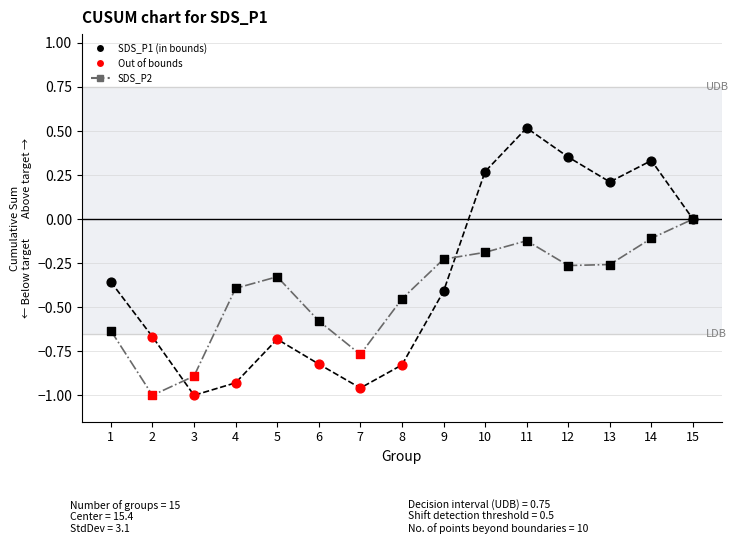

At which category is the sum across all series the highest?

11